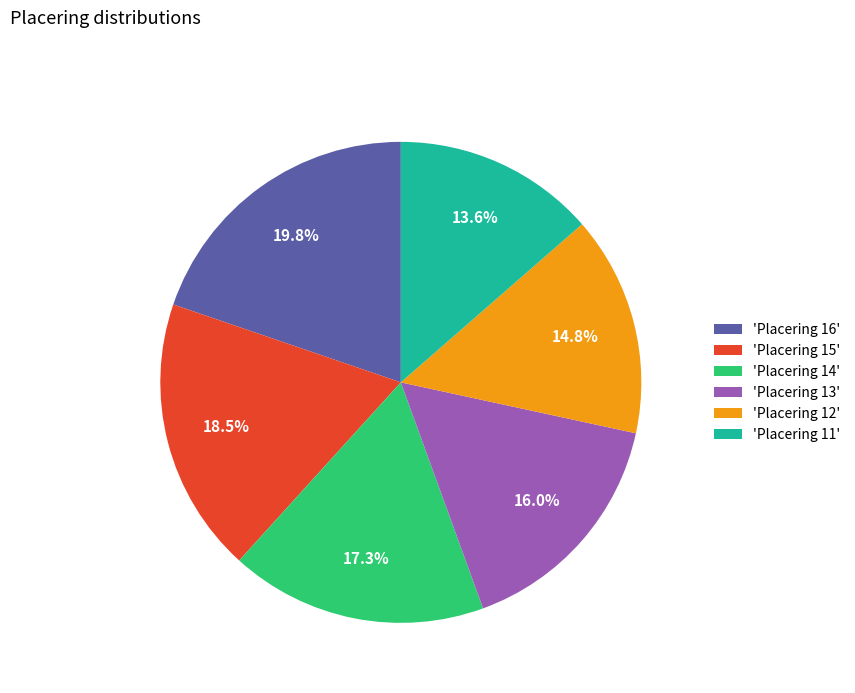

Combined, do 'Placering 12' and 'Placering 14' account for over 50%?

No